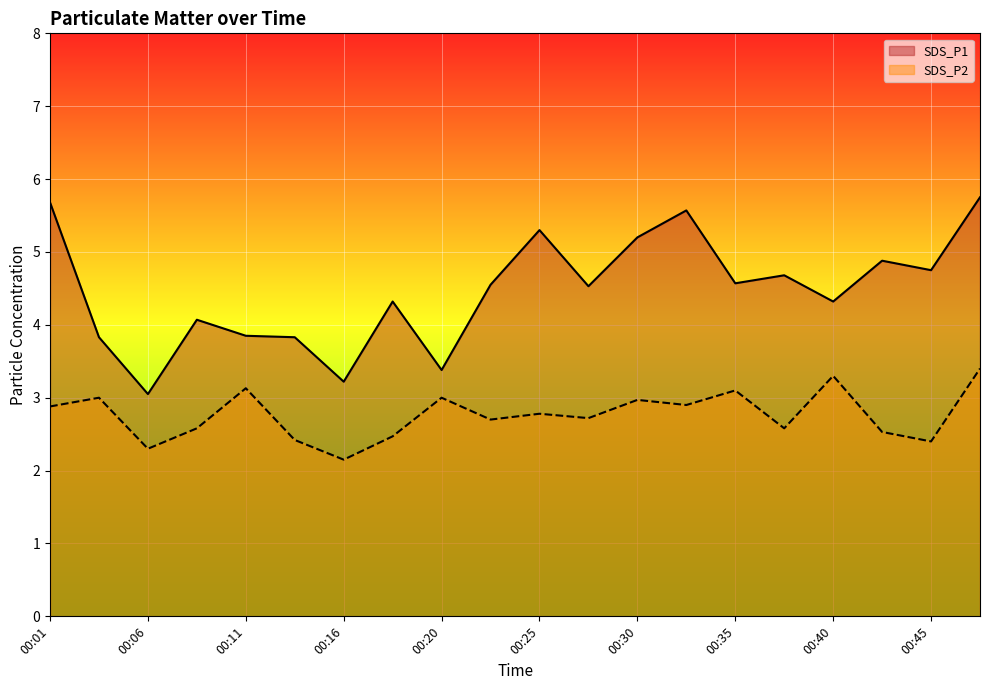

How many interior local valleys does the SDS_P2 series have?

7